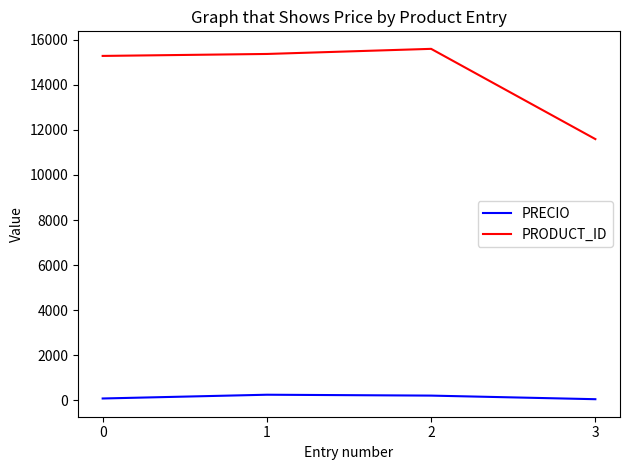

Which series changed the most between 2 and 3?

PRODUCT_ID